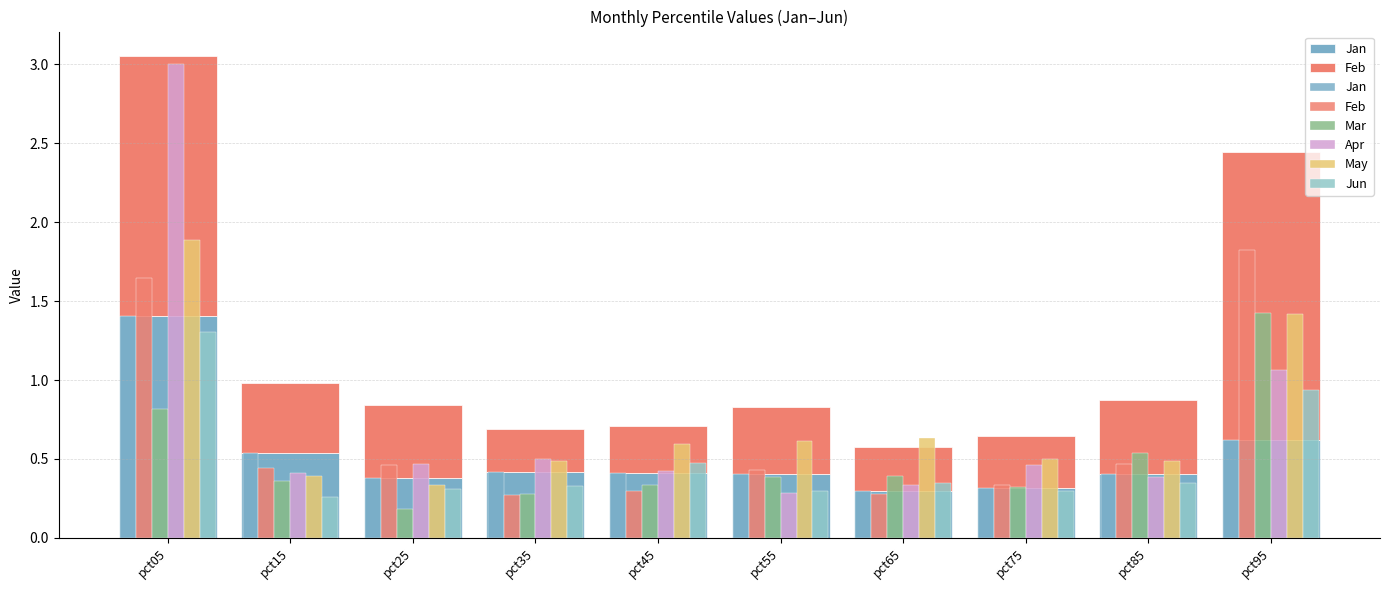

What is the total value across all series at pct55?

2.4